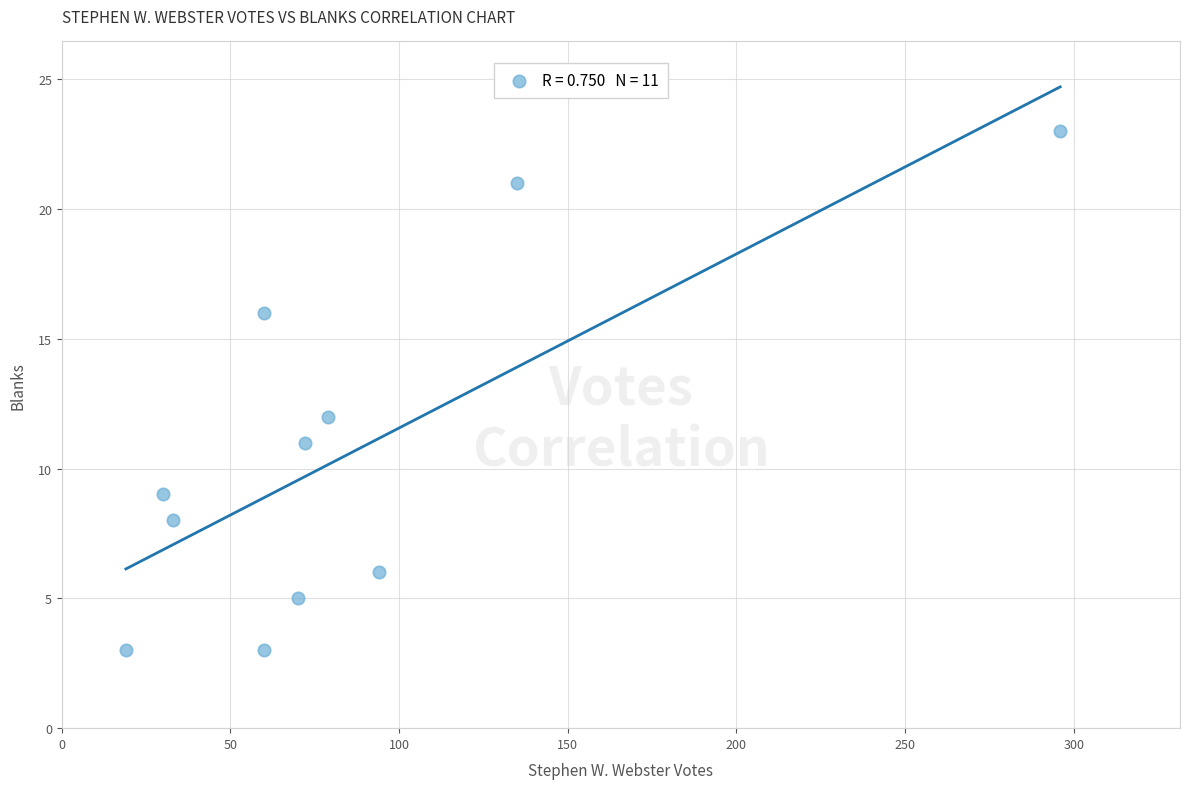

What Y value in the scatter plot is closest to 13?

12